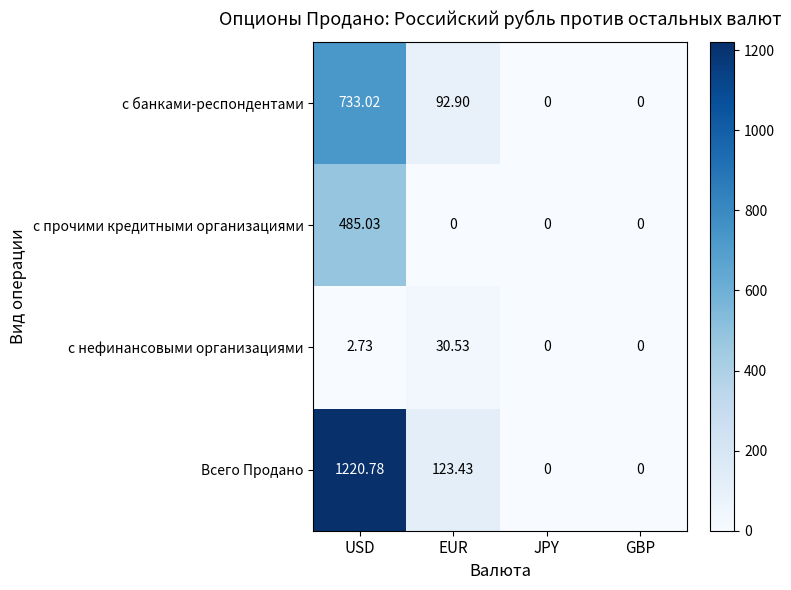

What is the total value across all series at USD?

2441.6